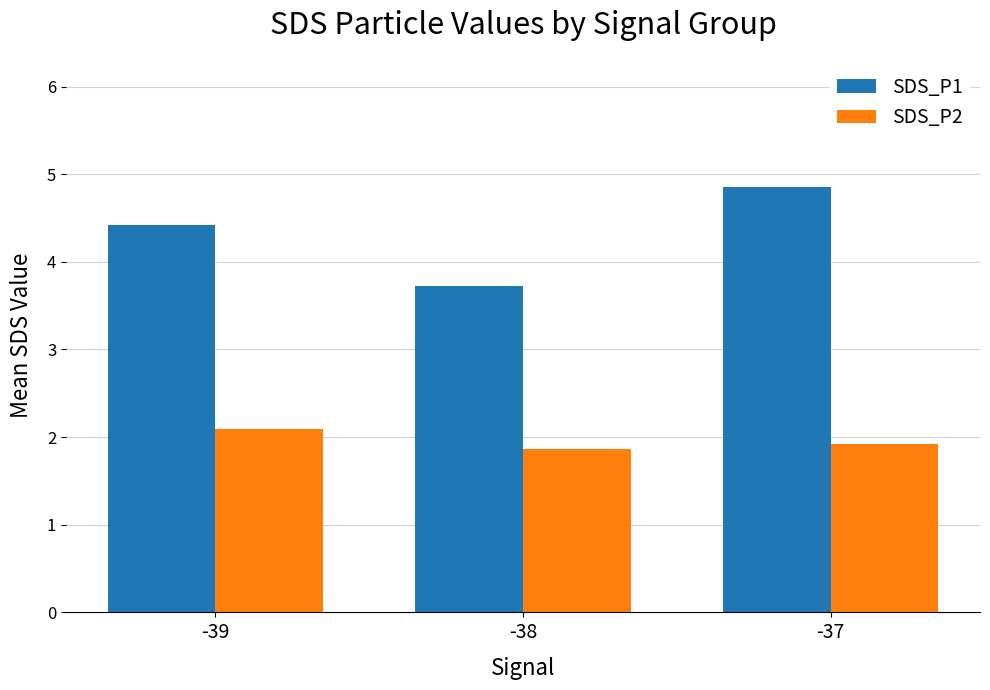

What is the value of the SDS_P1 bar at the 2nd from the left?

3.7